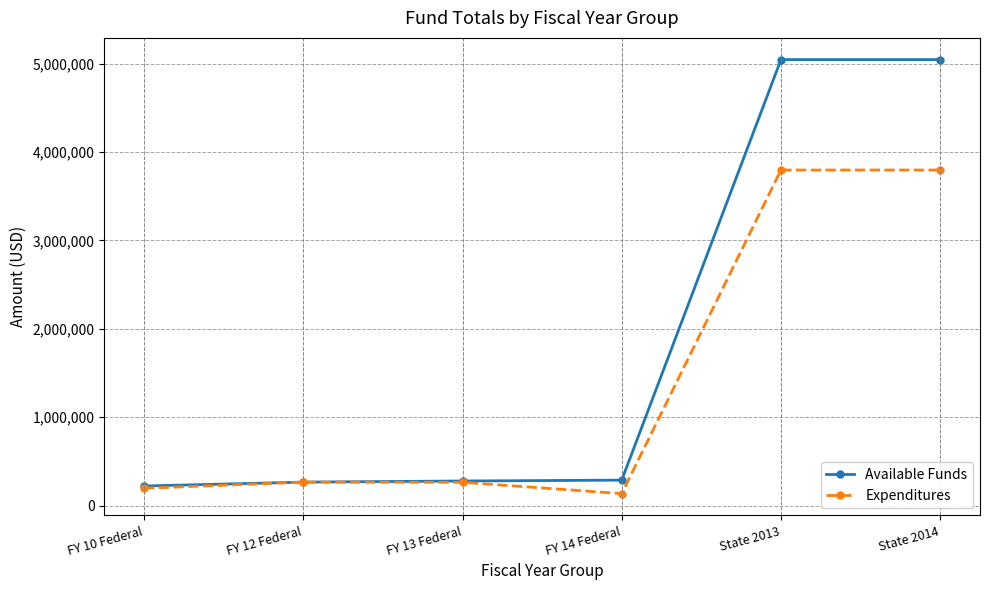

At how many categories does at least one series exceed 2661240?

2